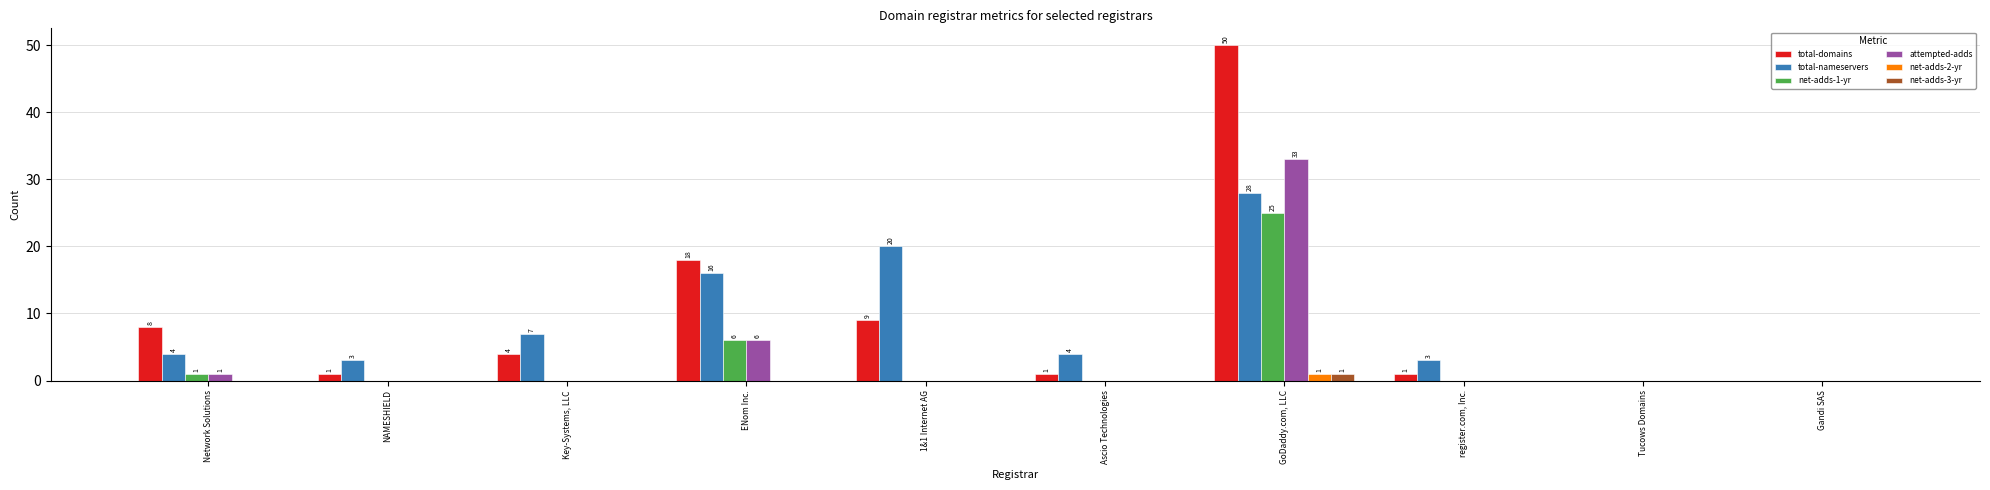

What is the sum of all attempted-adds values?

40